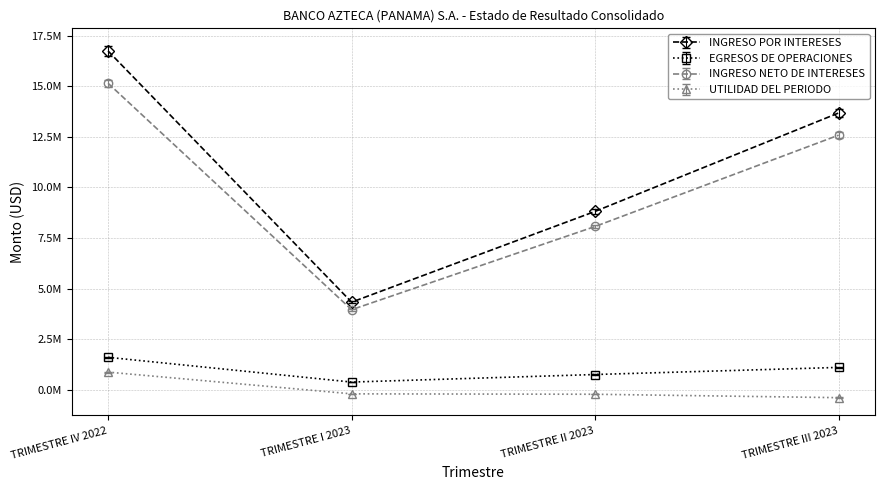

At which label does INGRESO POR INTERESES reach its peak?

TRIMESTRE IV 2022